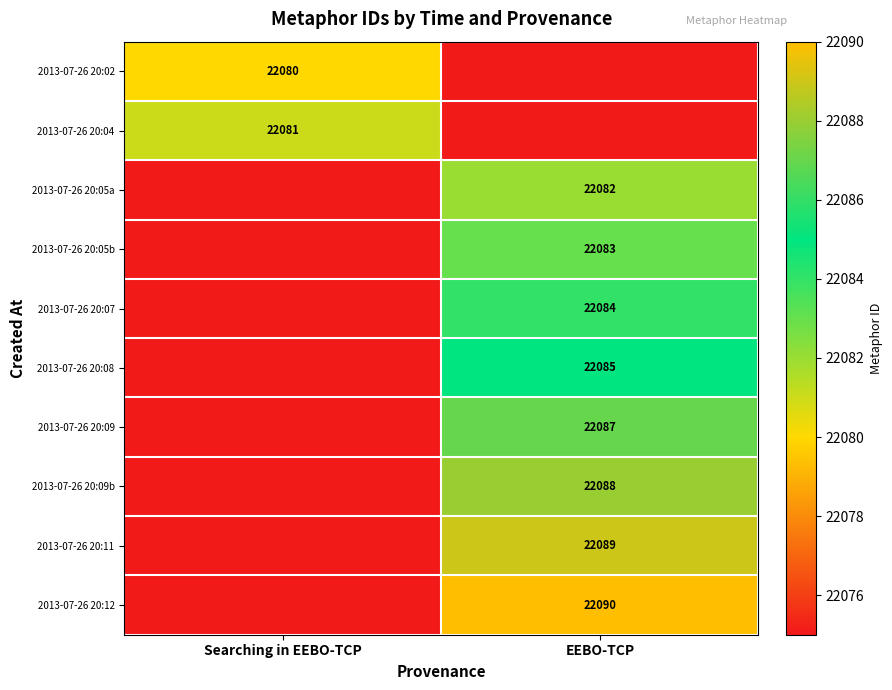

The value of 2013-07-26 20:08 at EEBO-TCP is 31197. True or false?

False